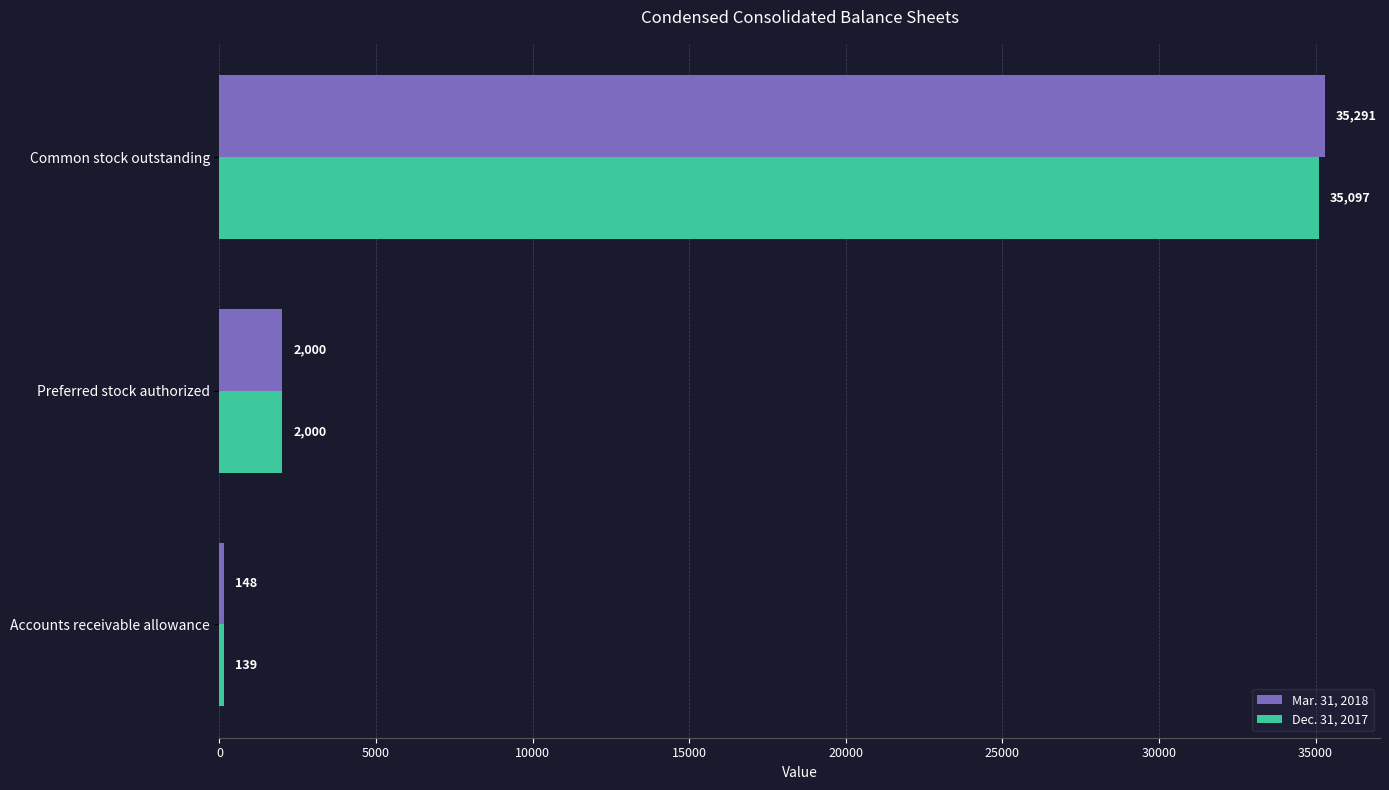

What is the sum of all Dec. 31, 2017 values?

37236